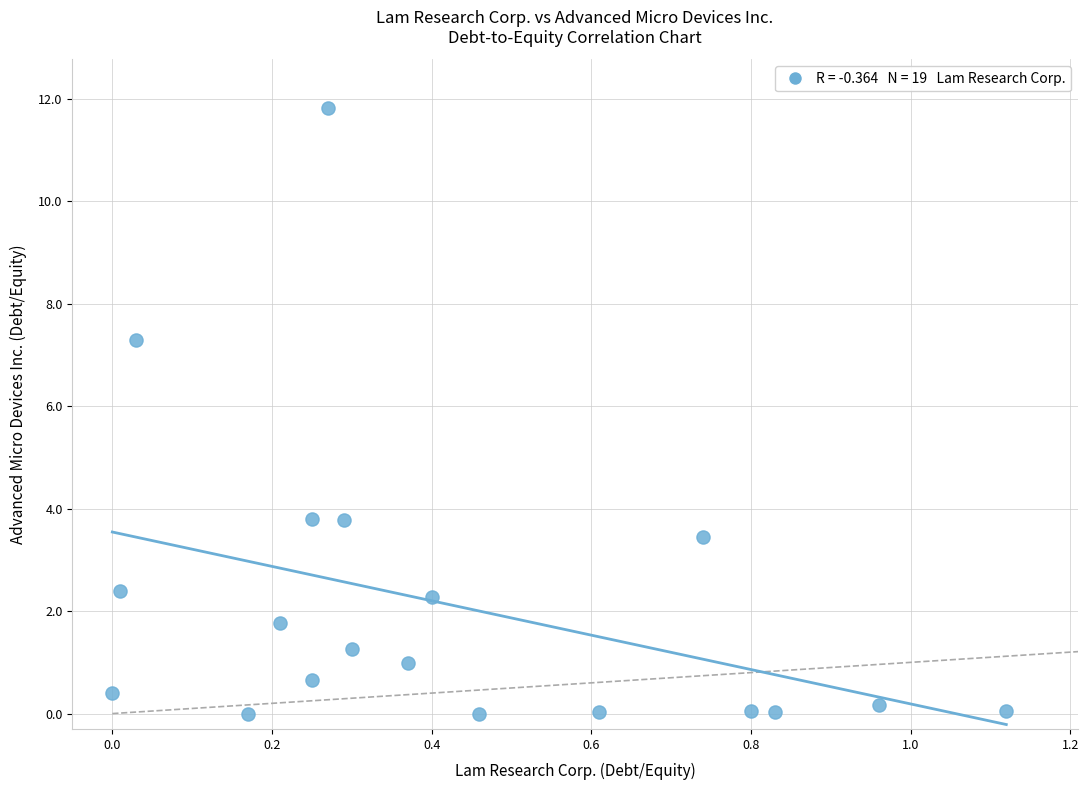

What is the range of Y values (max minus min)?

11.8